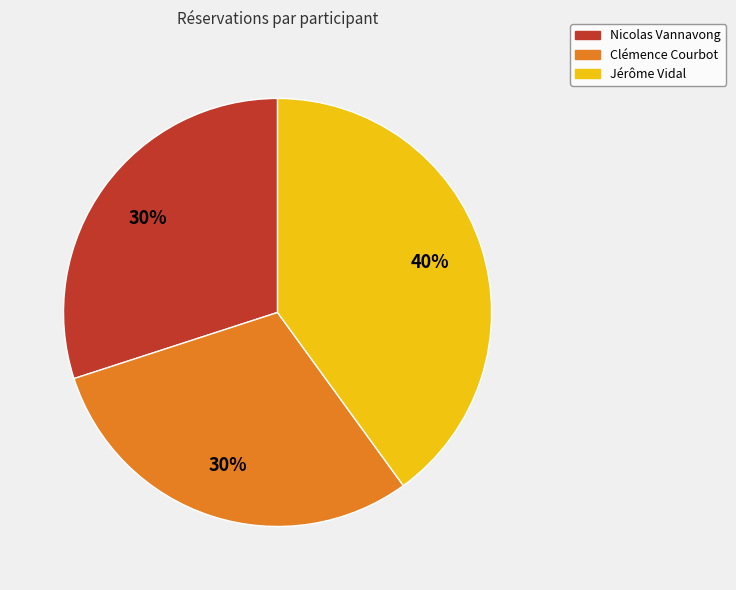

How many slices are in this pie chart?

3